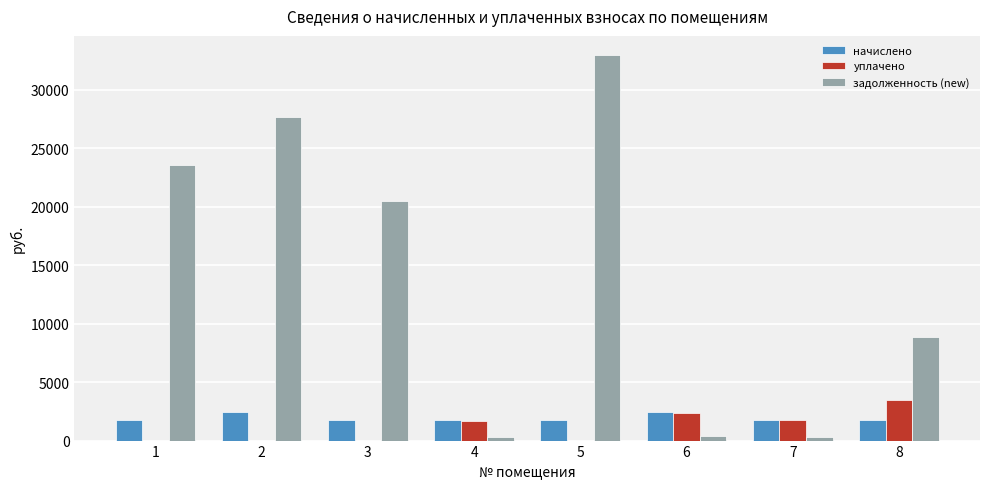

The начислено series shows 1725.1 at 1. True or false?

True